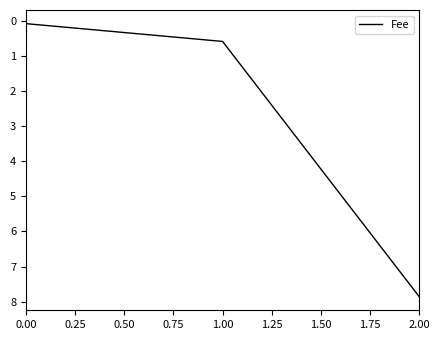

At which label is the value closest to 3?

1.00